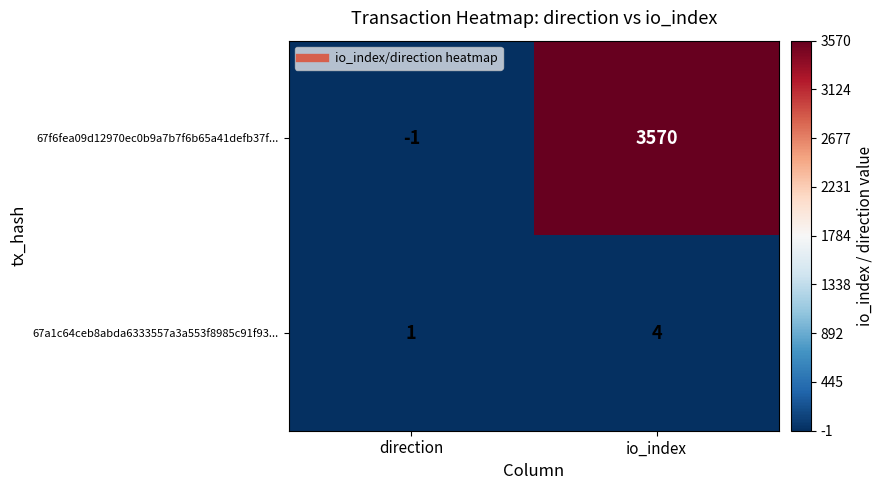

Which series has the widest spread of values?

67f6fea09d12970ec0b9a7b7f6b65a41defb37f...